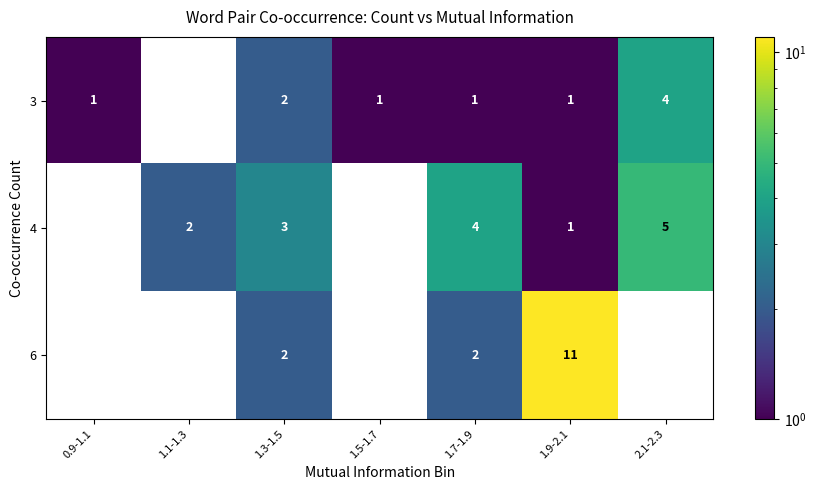

Count the number of data series in this chart.

3